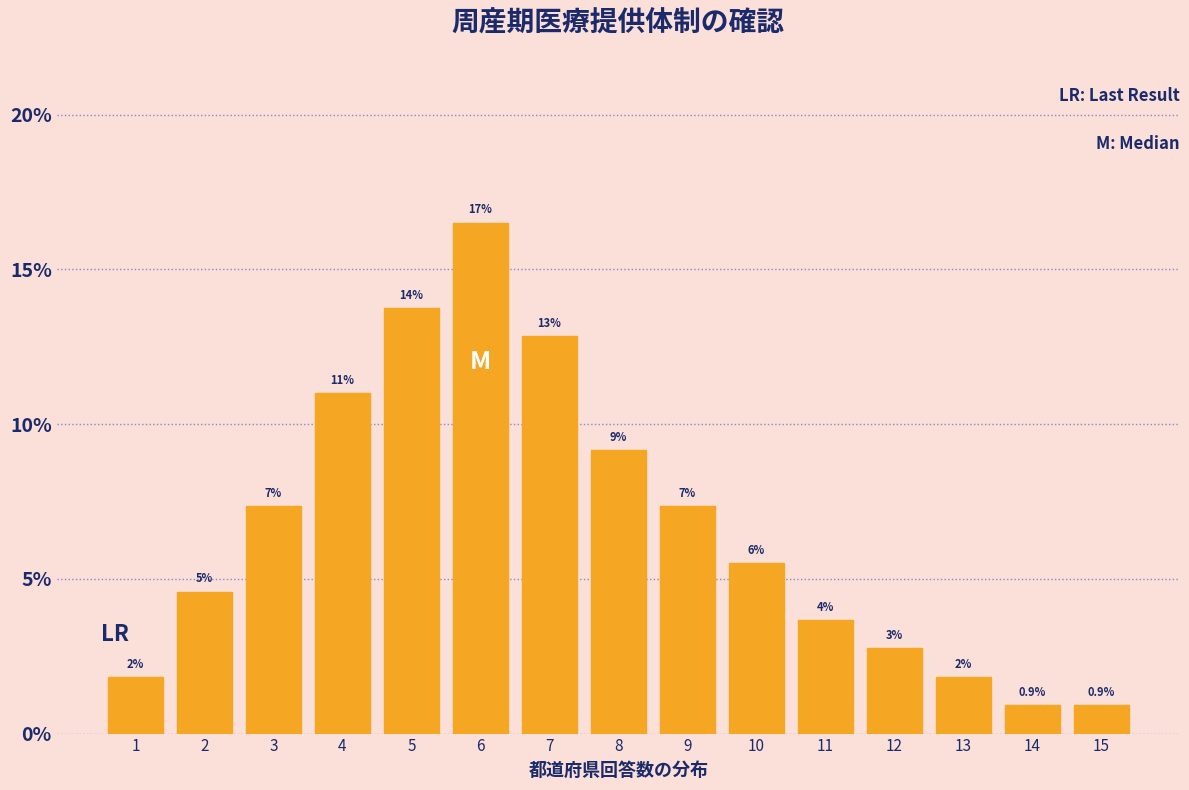

Are the bars horizontal?

No